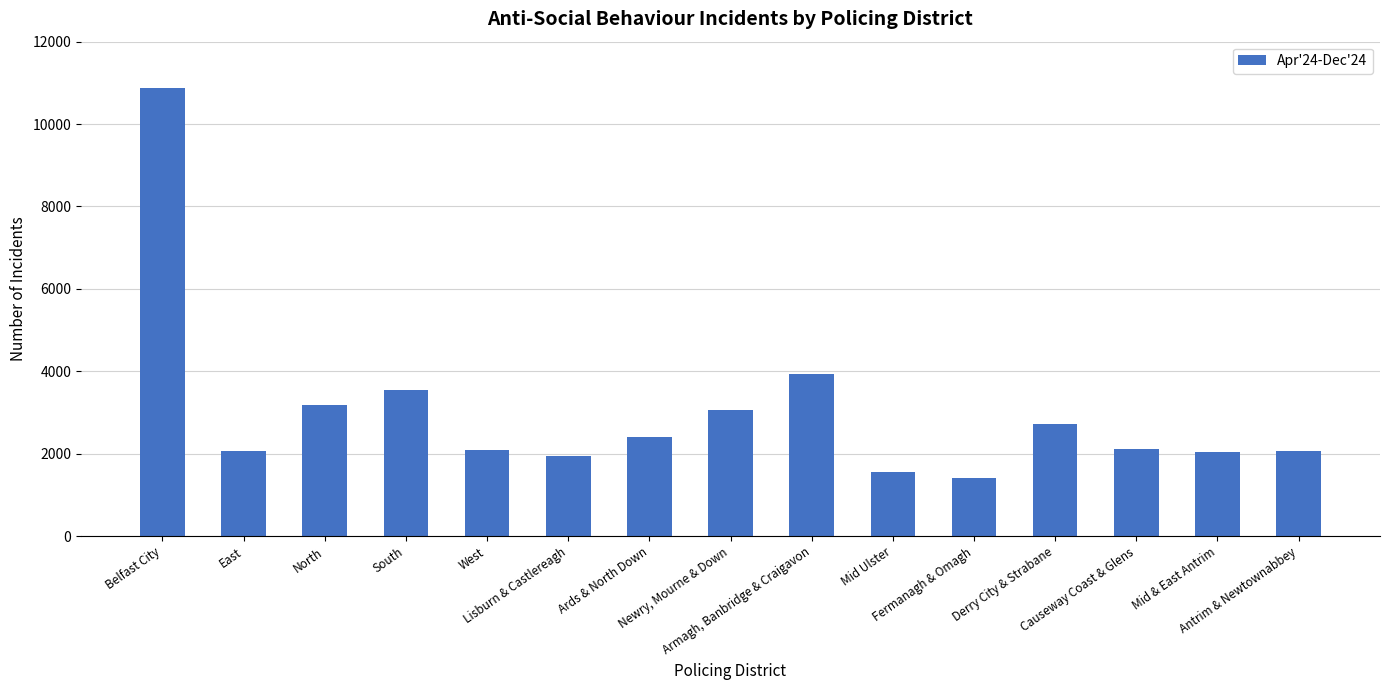

List the labels in order of value, largest first.

Belfast City, Armagh, Banbridge & Craigavon, South, North, Newry, Mourne & Down, Derry City & Strabane, Ards & North Down, Causeway Coast & Glens, West, Antrim & Newtownabbey, East, Mid & East Antrim, Lisburn & Castlereagh, Mid Ulster, Fermanagh & Omagh